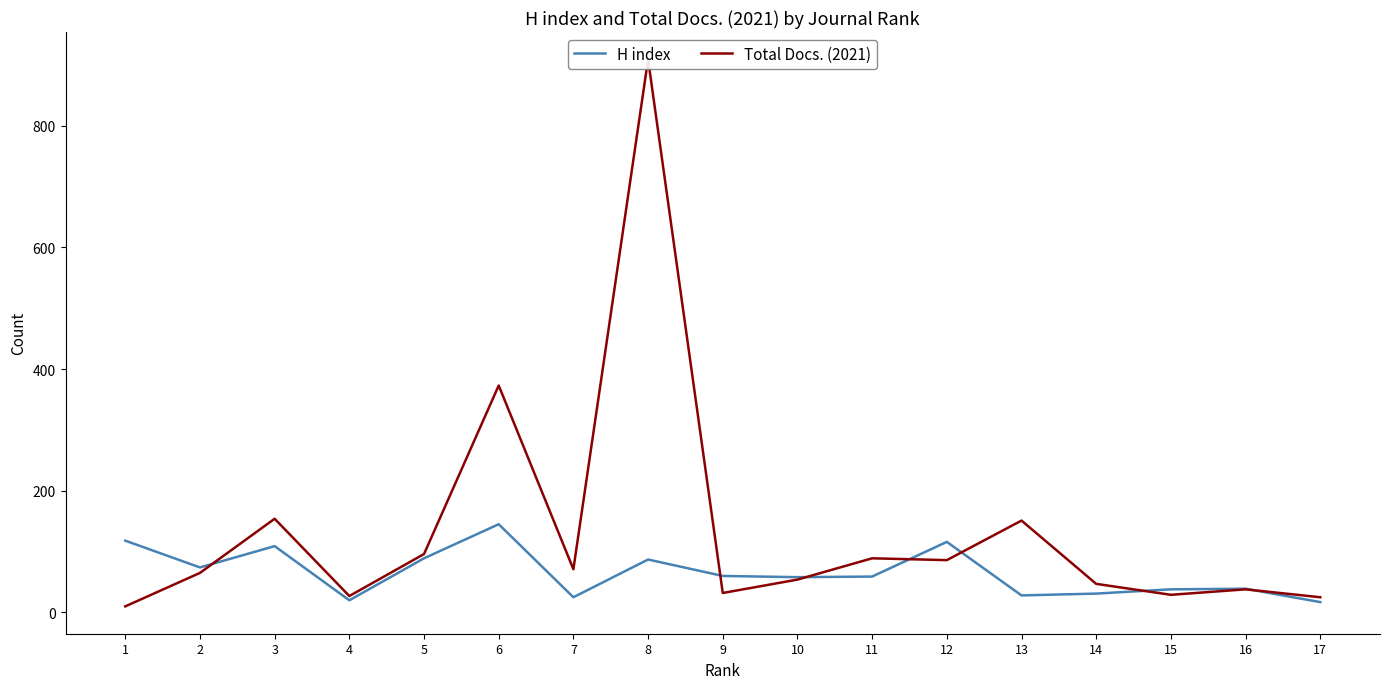

Reading right to left, what are all the values shown in this chart?

H index: 17	39	38	31	28	116	59	58	60	87	25	145	89	20	109	74	118
Total Docs. (2021): 25	38	29	47	151	86	89	54	32	909	71	373	96	27	154	65	10